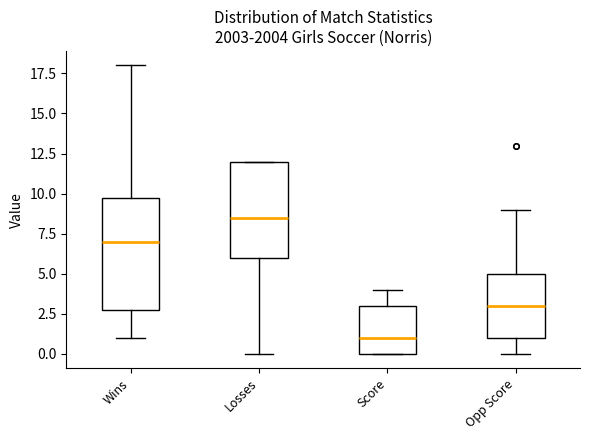

Where does the median line of the box for Score sit on the y-axis? The values are not printed on the chart, so give them approximately, as read against the axis.

1.0